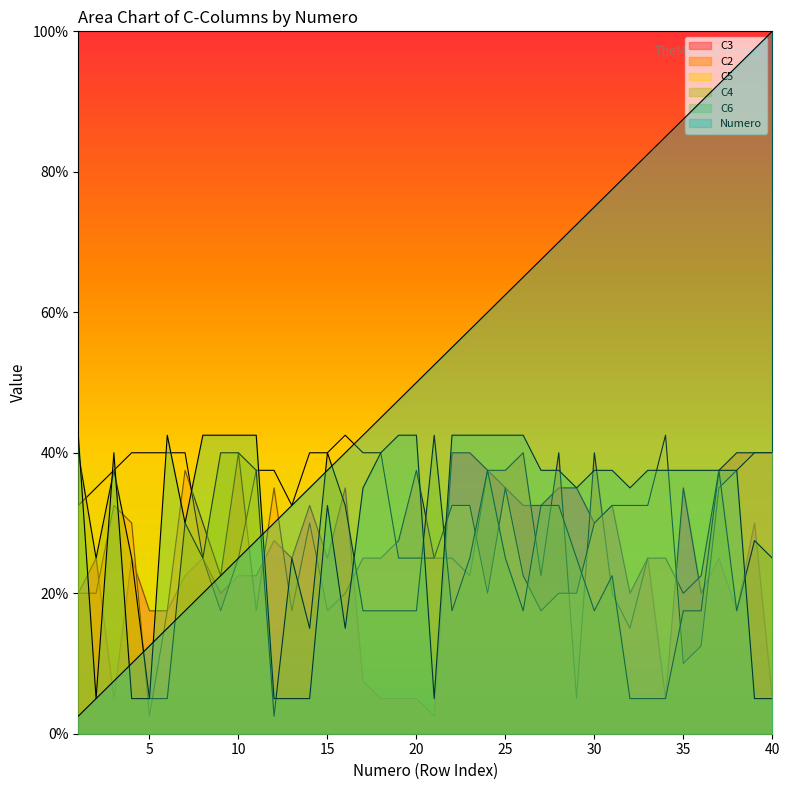

Is the value of C2 at 17 greater than the value of C3 at 40?

Yes